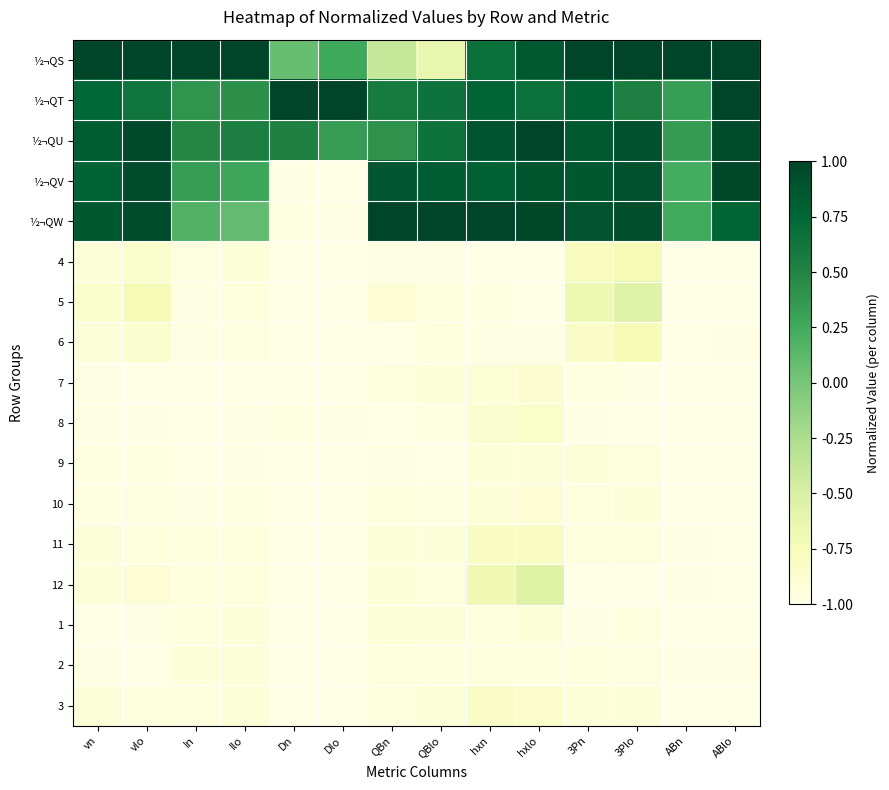

Rank the series by their maximum value, from lowest to highest.

9, 2, 1, 10, 7, 8, 3, 11, 6, 4, 5, 12, ½¬QV, ½¬QS, ½¬QT, ½¬QU, ½¬QW